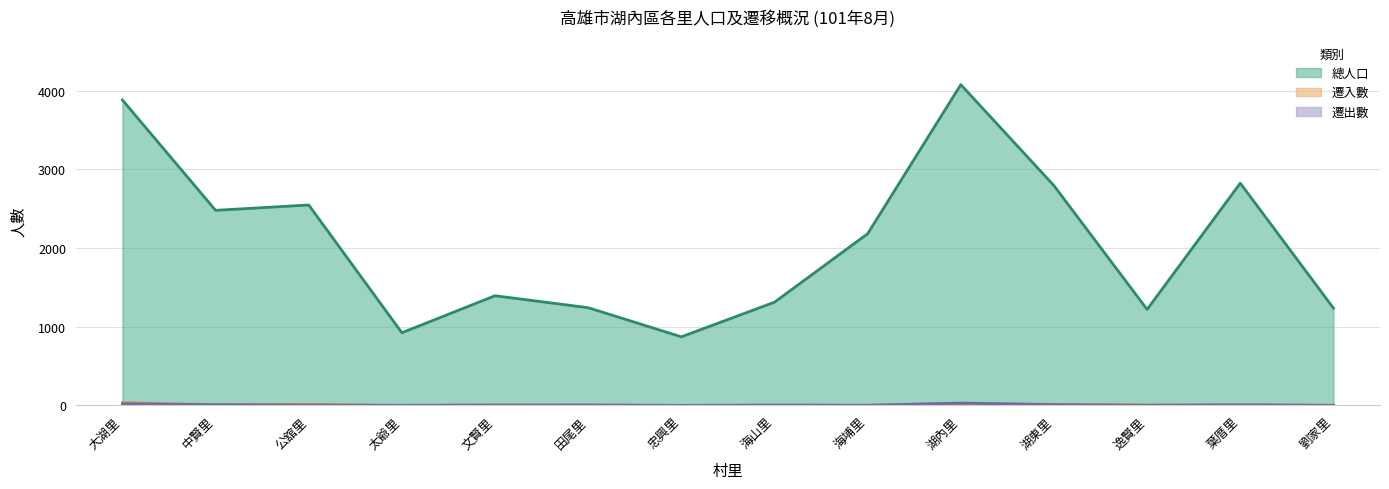

At which label does 遷出數 reach its peak?

湖內里